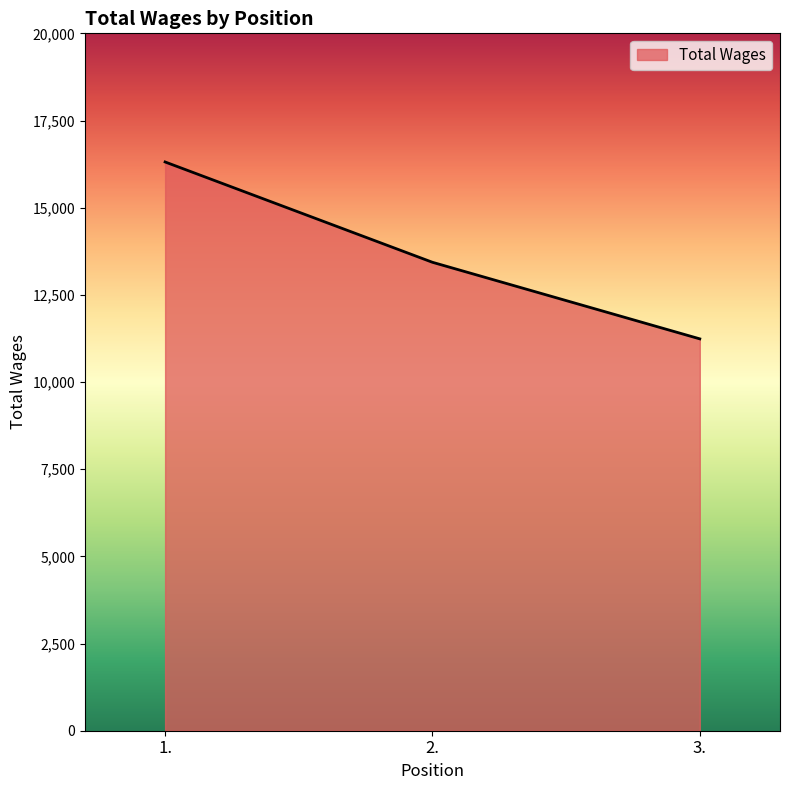

What is the average value?

13661